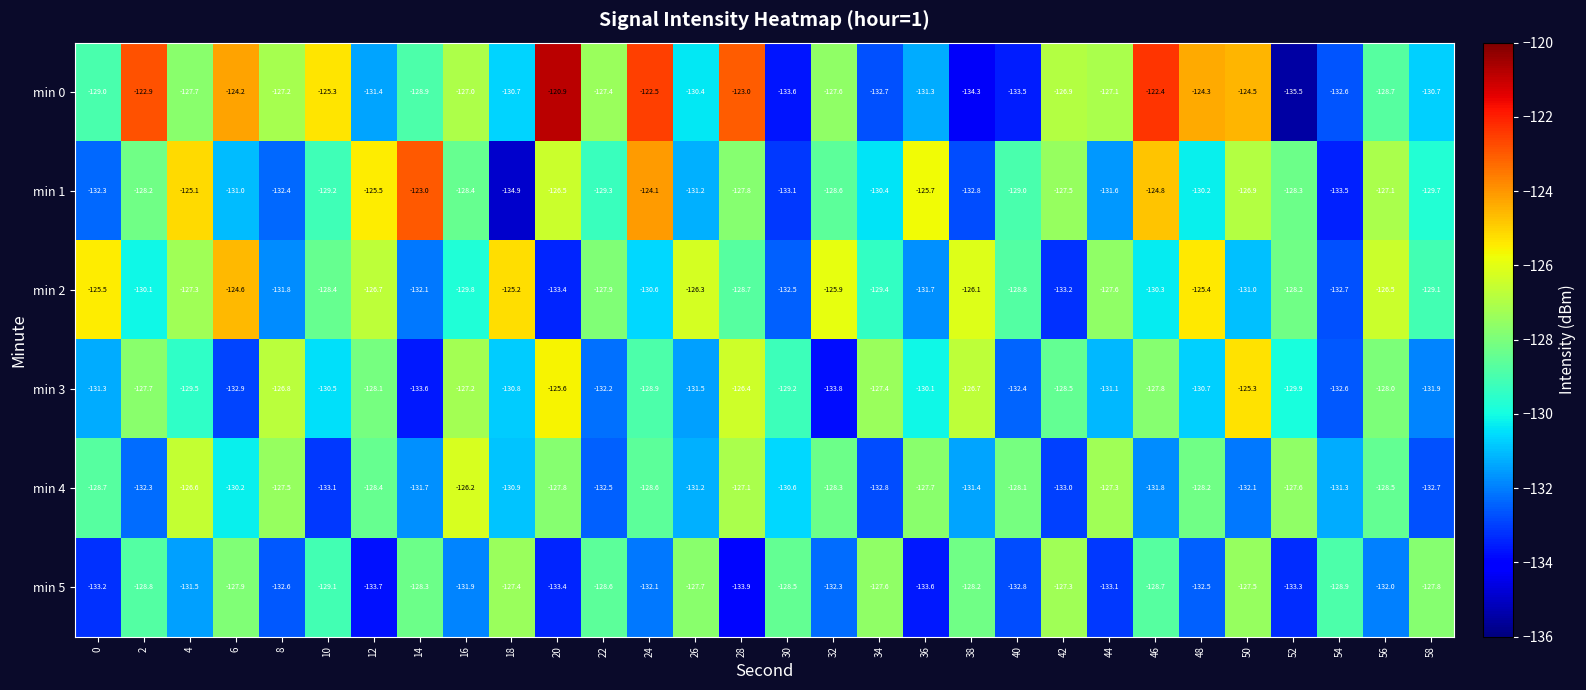

Count the number of data series in this chart.

6